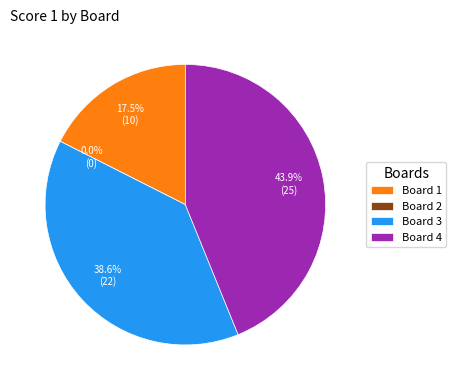

Which slice is the largest?

Board 4